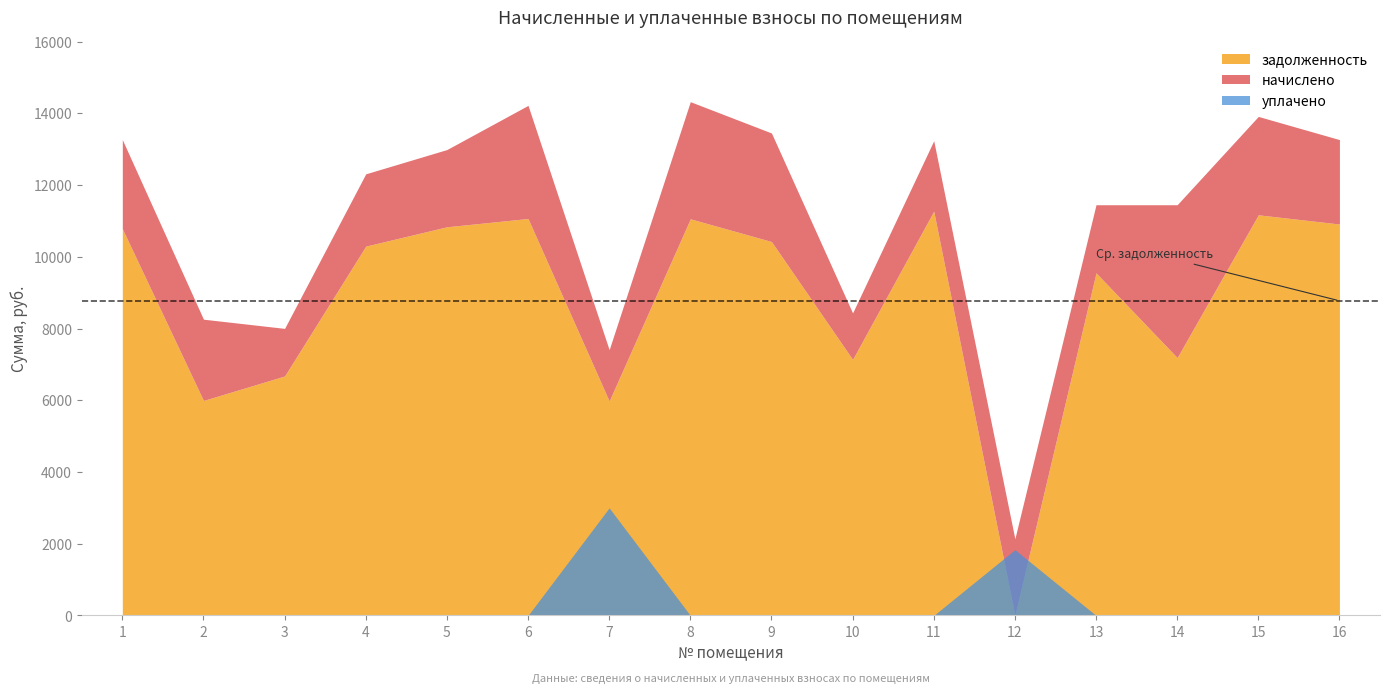

Is the value of начислено at 10 greater than the value of уплачено at 2?

Yes